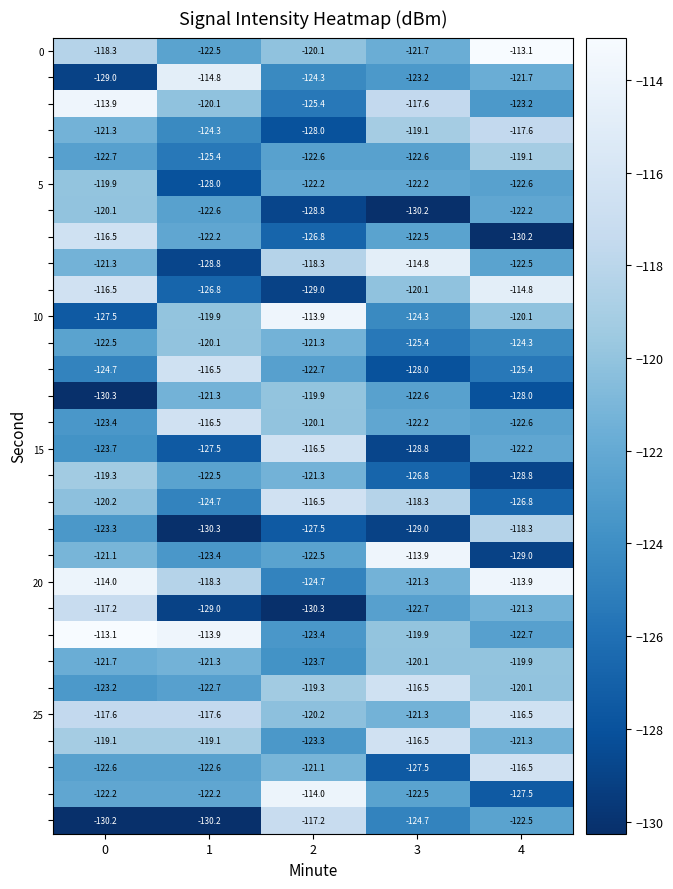

What is the total value across all series at 0?

-3636.4